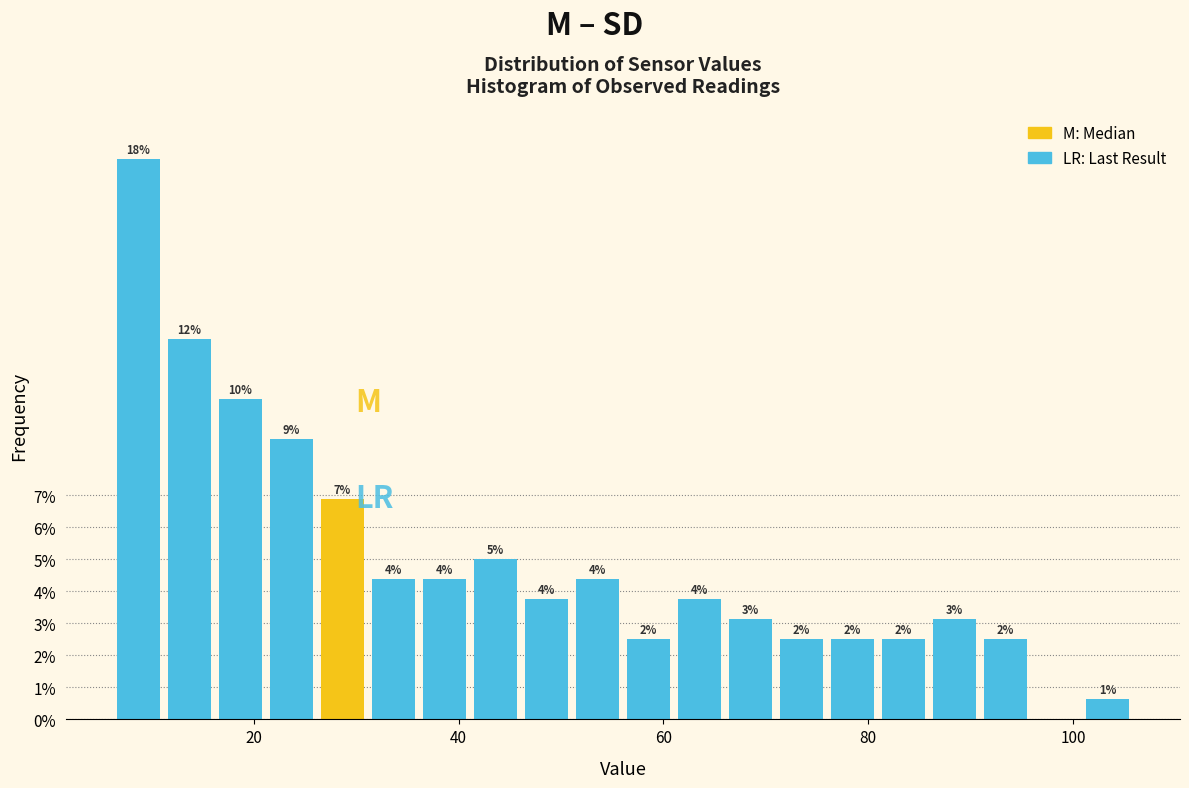

Around what value on the x-axis is the tallest bar? Give the approximate position of its centre, as read against the axis.

8